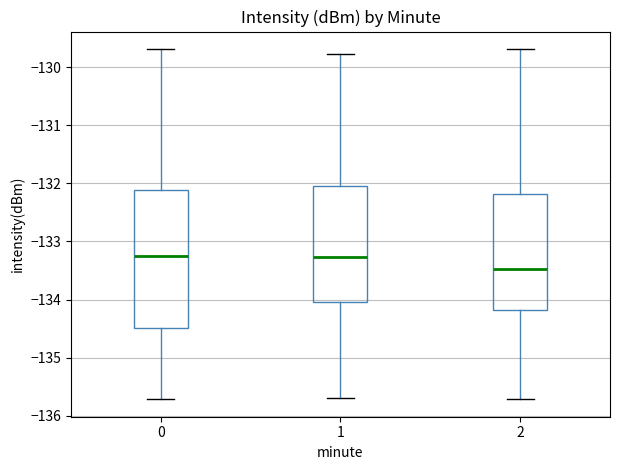

Reading left to right, transcribe this box plot: for each box, give where its median line is, the range the box spans, and where its two whiskers end, as read against the y-axis. The values are not printed on the chart, so give them approximately, as read against the axis.

0: median -133.2, box -134.5 to -132.1, whiskers -135.7 to -129.7
1: median -133.3, box -134.0 to -132.0, whiskers -135.7 to -129.8
2: median -133.5, box -134.2 to -132.2, whiskers -135.7 to -129.7